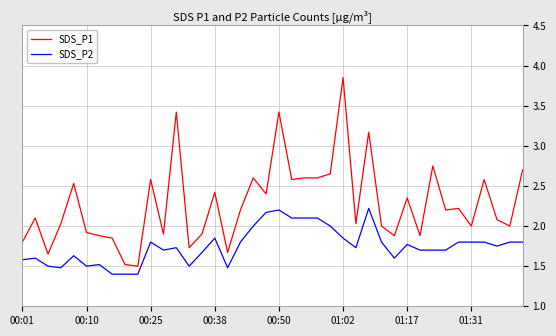

What is the smallest value displayed?

1.4